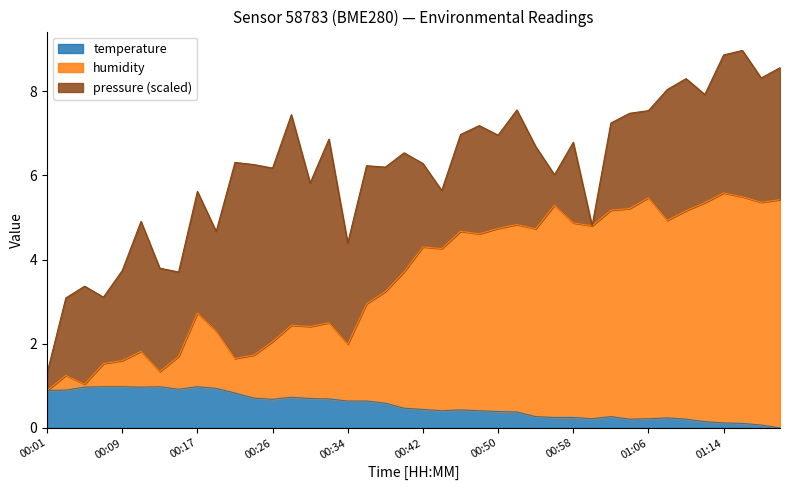

At which label is temperature closest to 0?

01:21